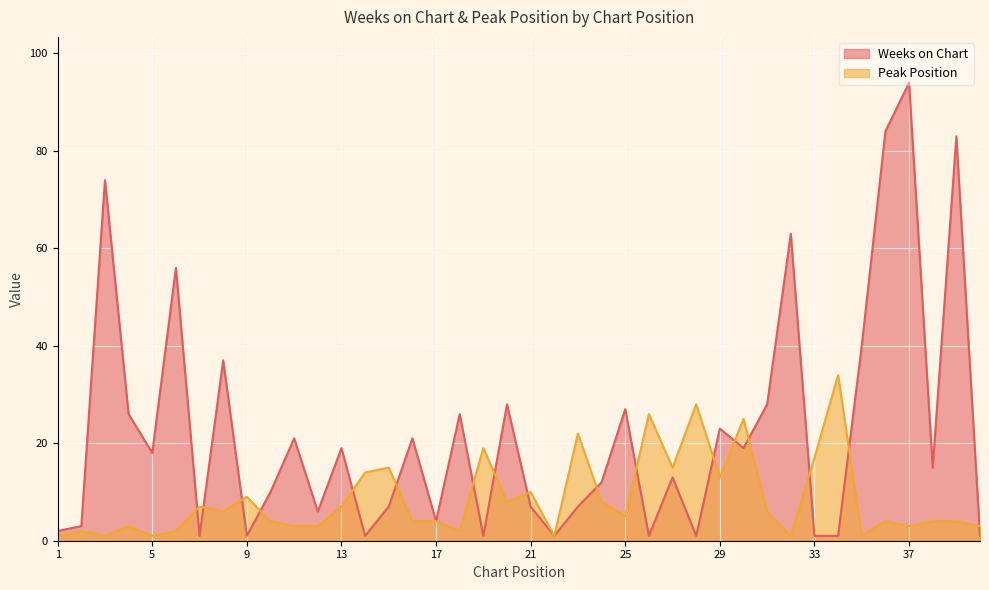

Which label corresponds to the largest value in the chart?

37